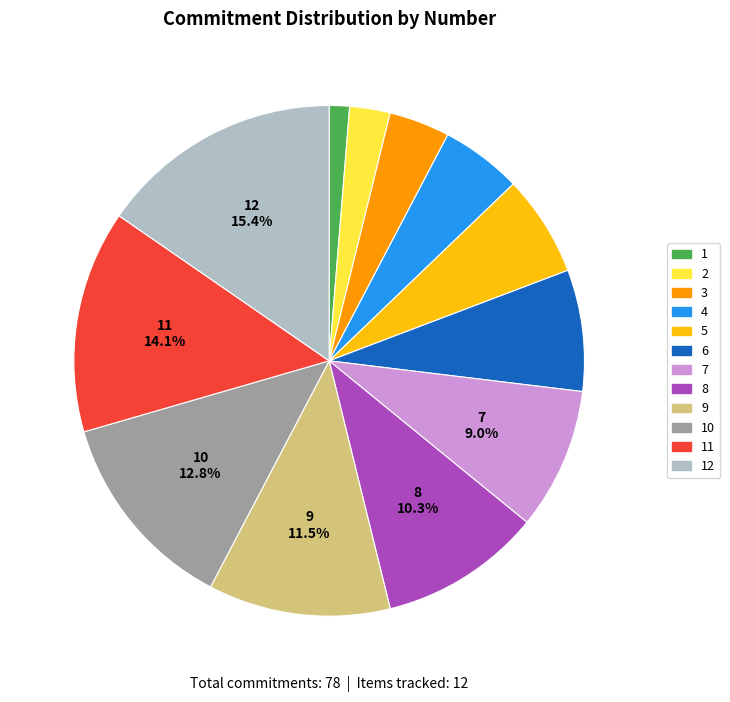

Count the number of slices in the pie.

12